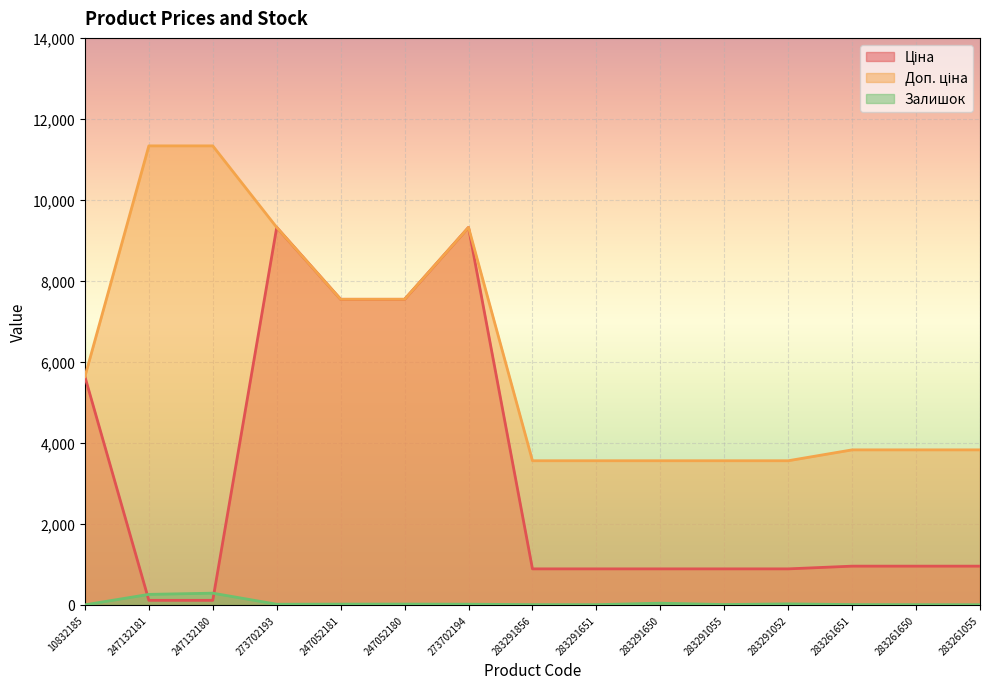

How many data points does each series have?

15